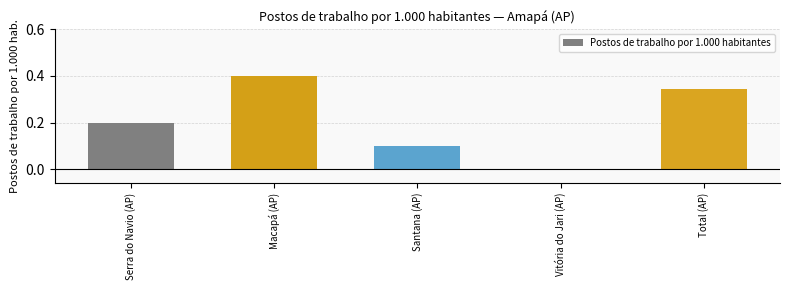

Between Vitória do Jari (AP) and Total (AP), which is larger?

Total (AP)